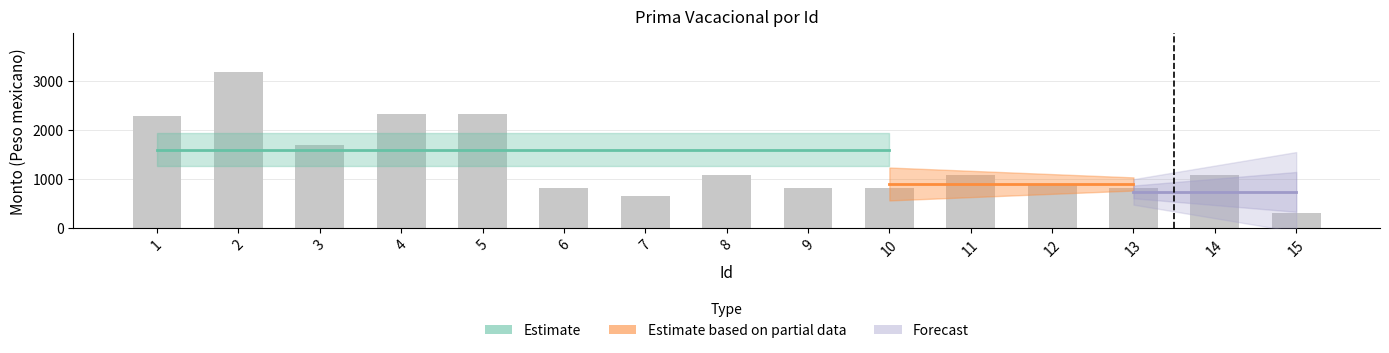

Is it true that the value at 7 is 290.9?

False